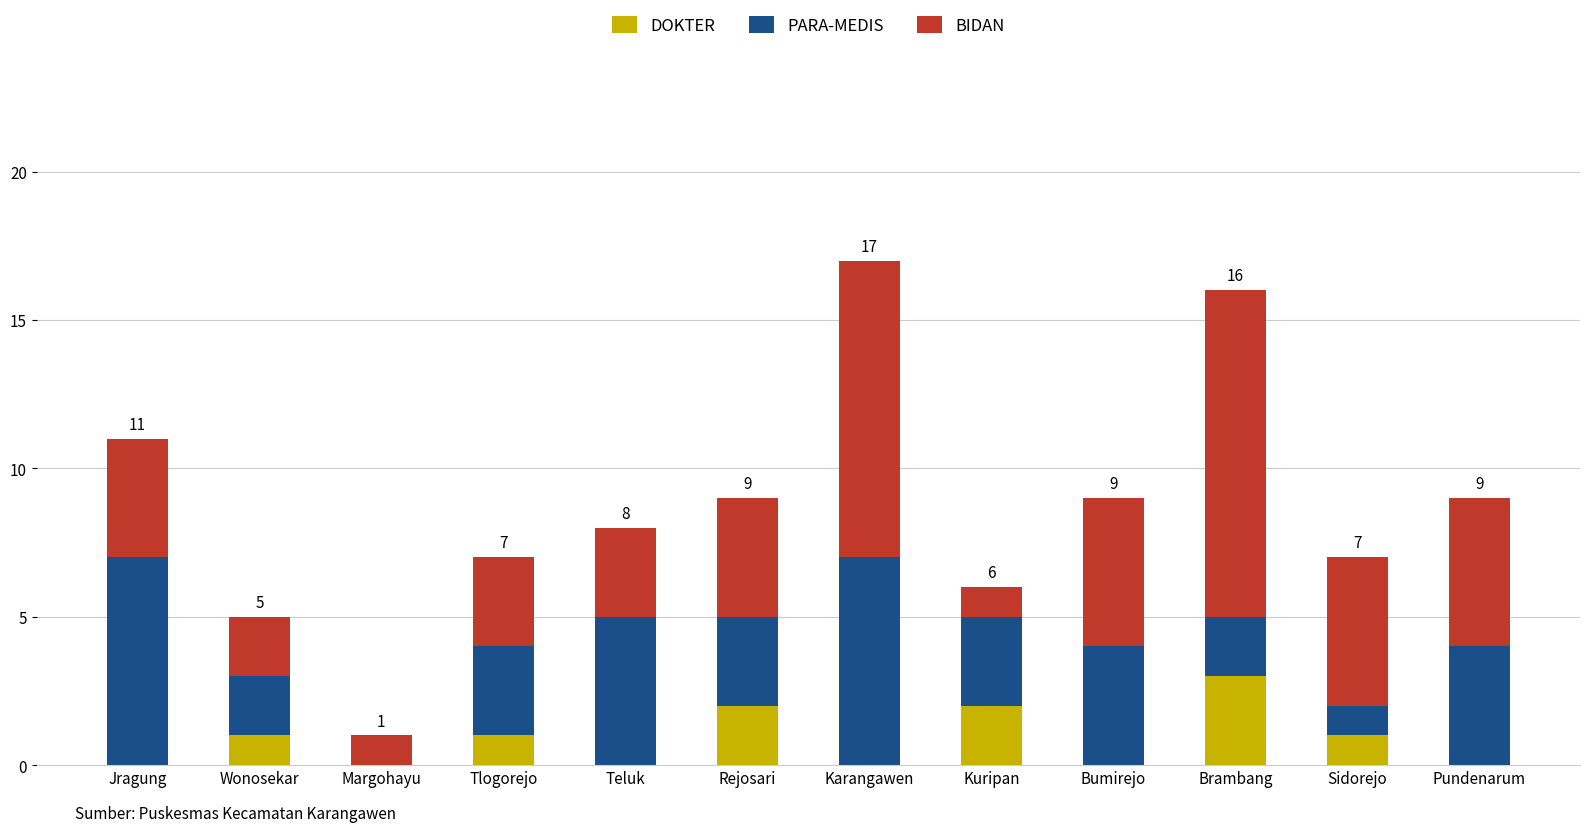

What is the total value across all series at Teluk?

8